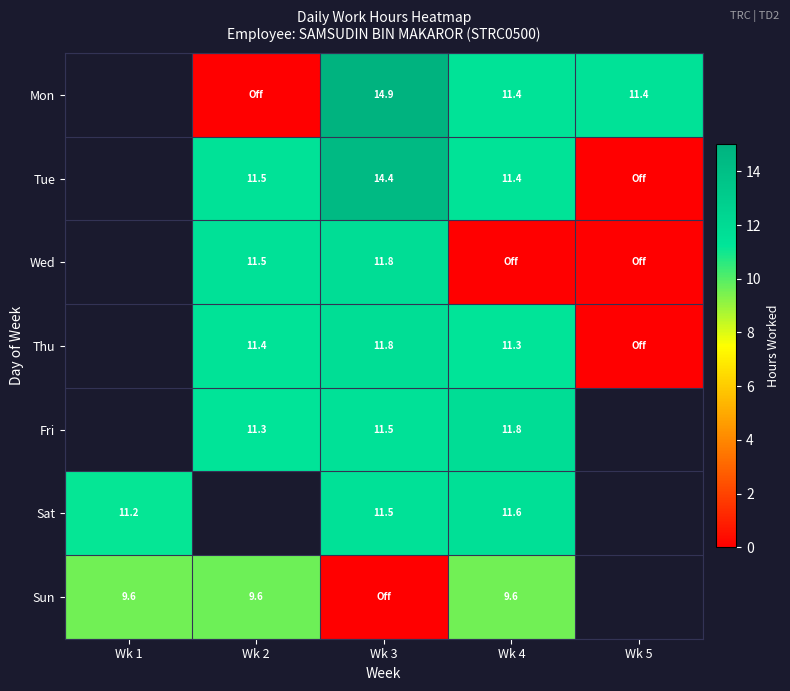

The value of Tue at Wk 2 is 6.1. True or false?

False